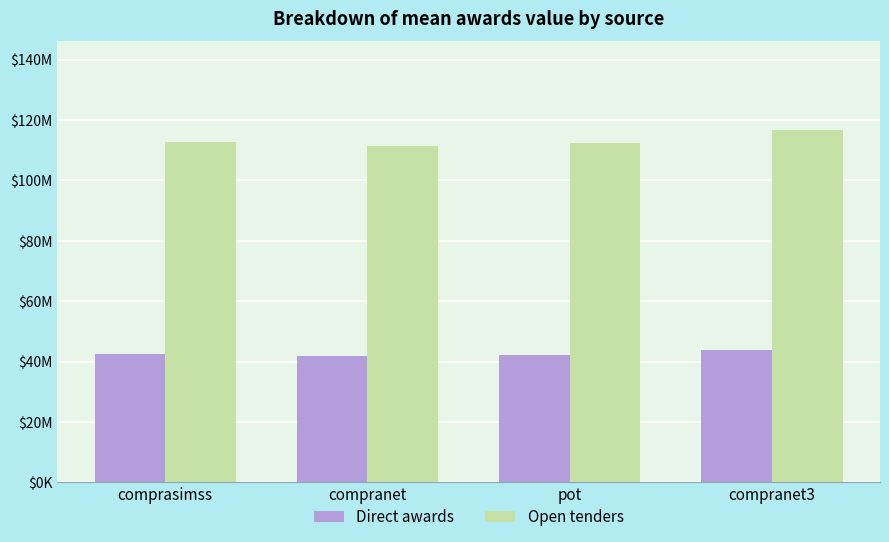

What are all the series names shown in the legend?

Direct awards, Open tenders